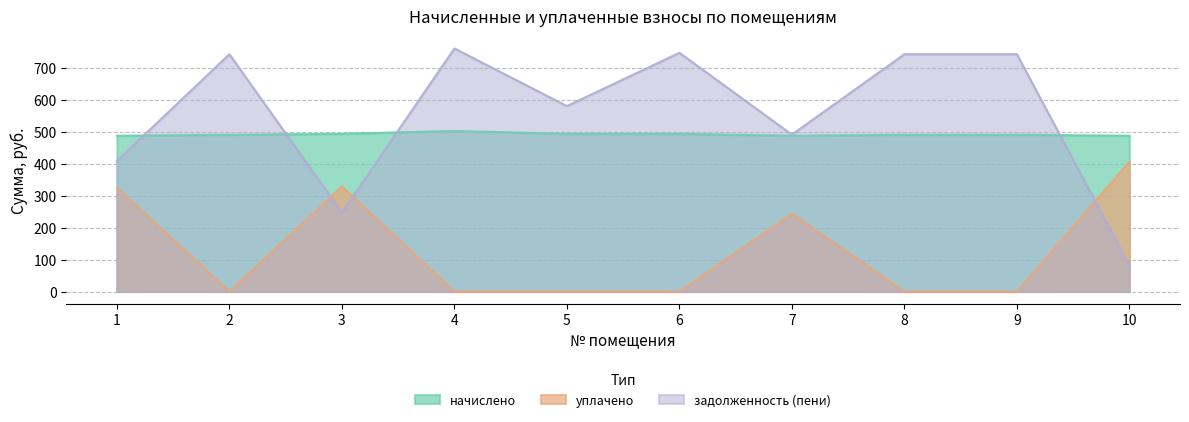

What is the difference between the maximum and minimum values in the уплачено series?

405.9